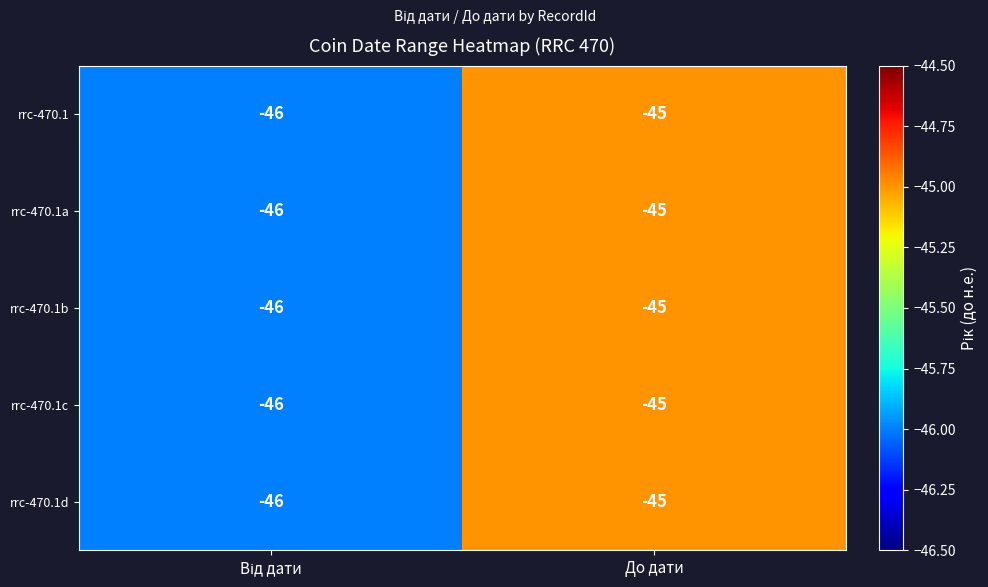

What is the total value across all series at До дати?

-225